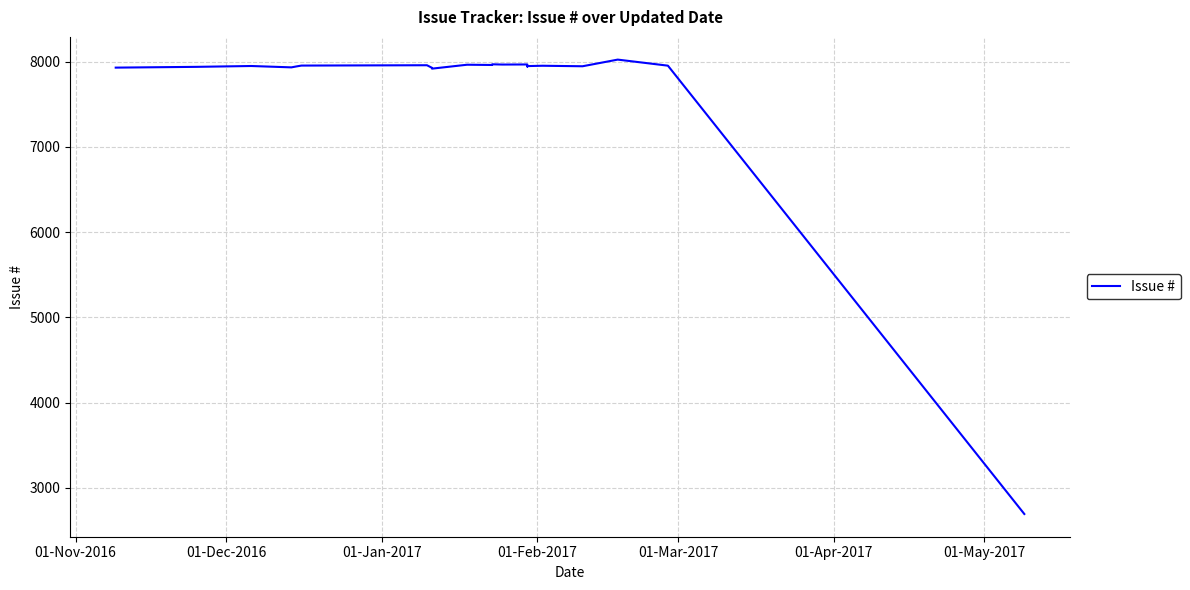

How many interior local peaks (higher than both neighbors) does the data have?

7